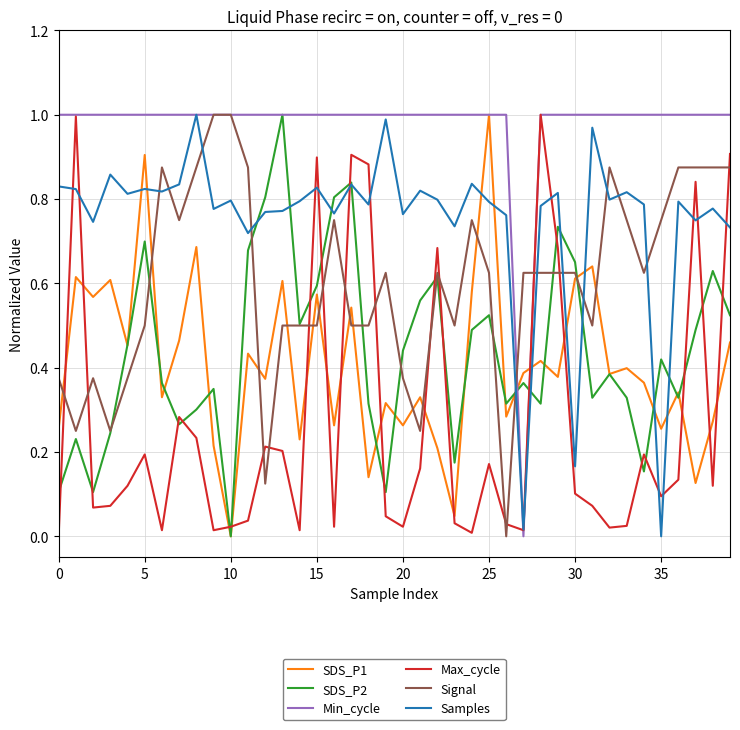

Which series has the largest total across all categories?

Min_cycle